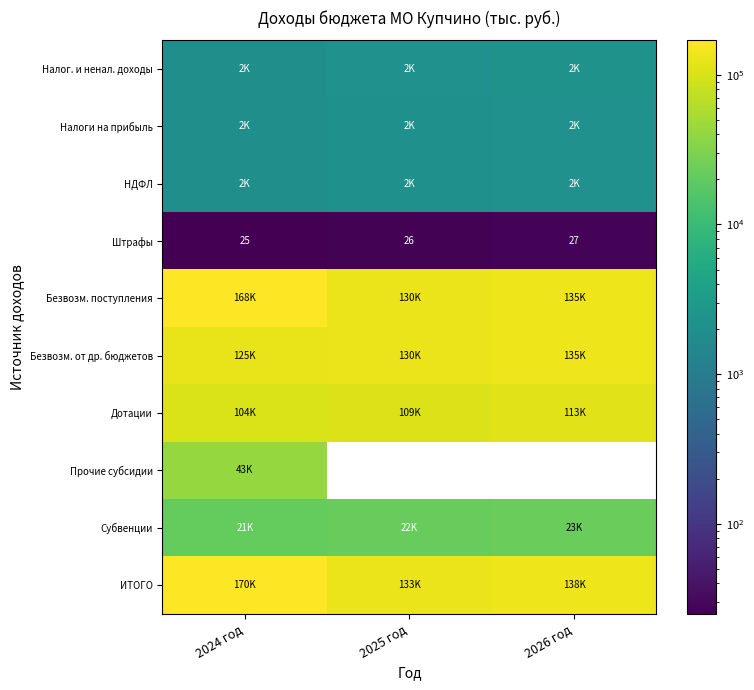

At which category does the chart reach its minimum across all series?

2024 год